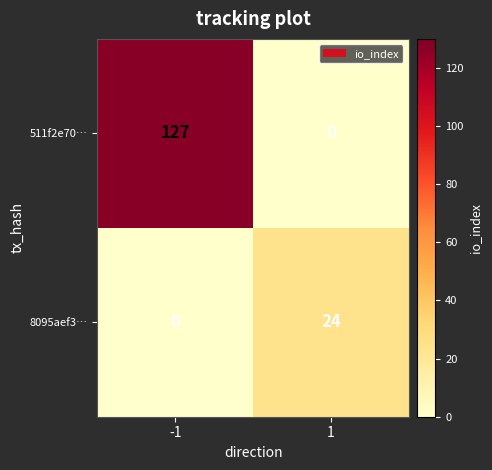

What is the sum of the 8095aef3… values at -1 and 1?

24